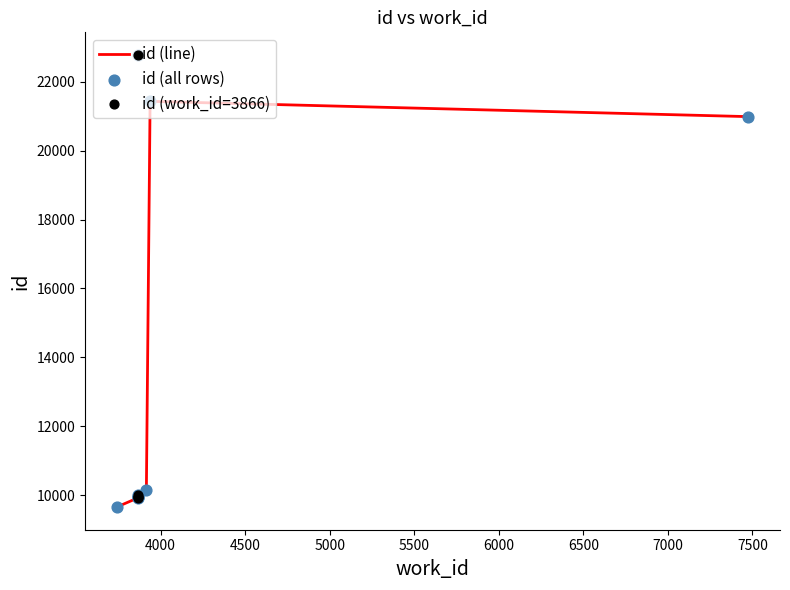

Which has a higher value, 3866 or 7476?

3866